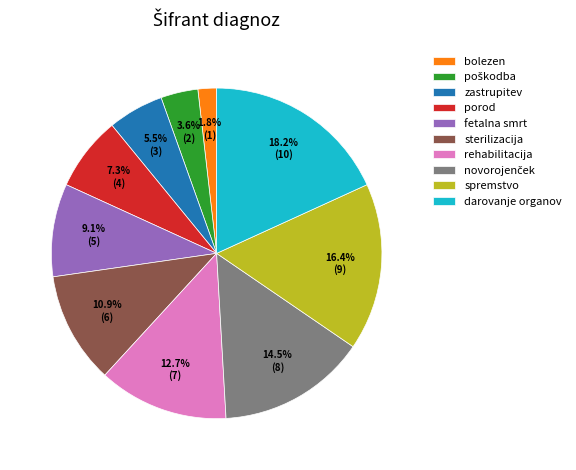

What is the smallest slice in the pie chart?

bolezen